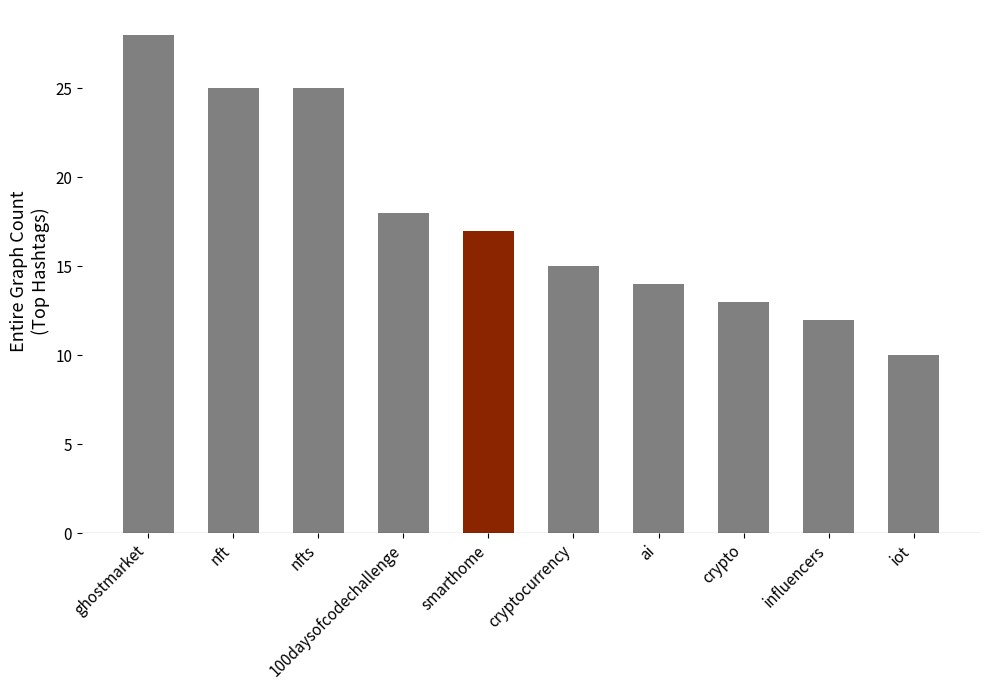

At which label is the value closest to 19?

100daysofcodechallenge